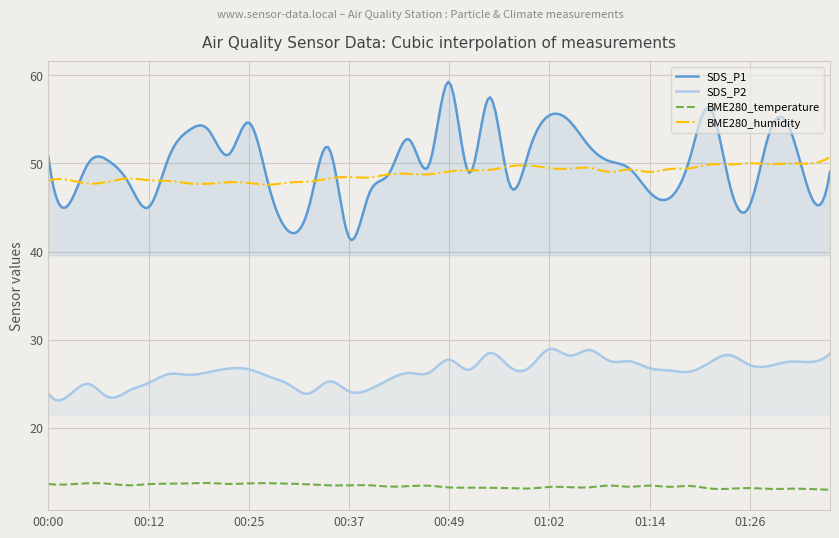

Between 00:20 and 00:40, which series saw the biggest shift?

SDS_P1